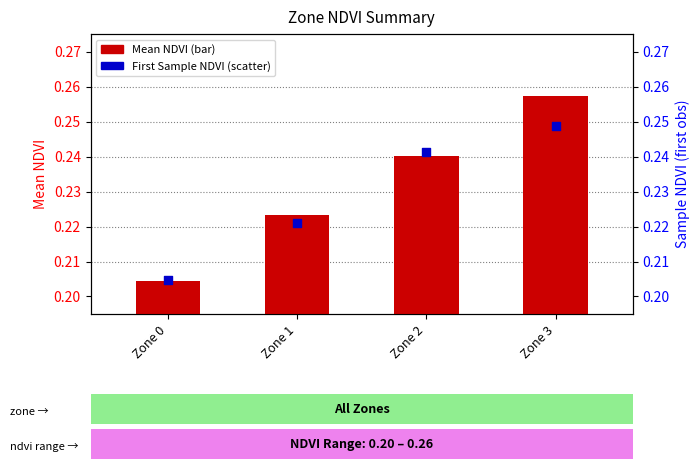

Which series has the largest total across all categories?

Mean NDVI